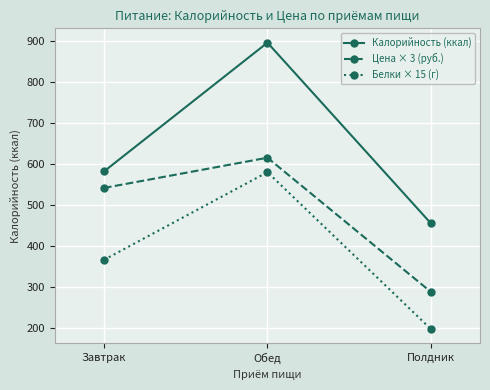

Between Завтрак and Обед, which series saw the biggest shift?

Калорийность (ккал)